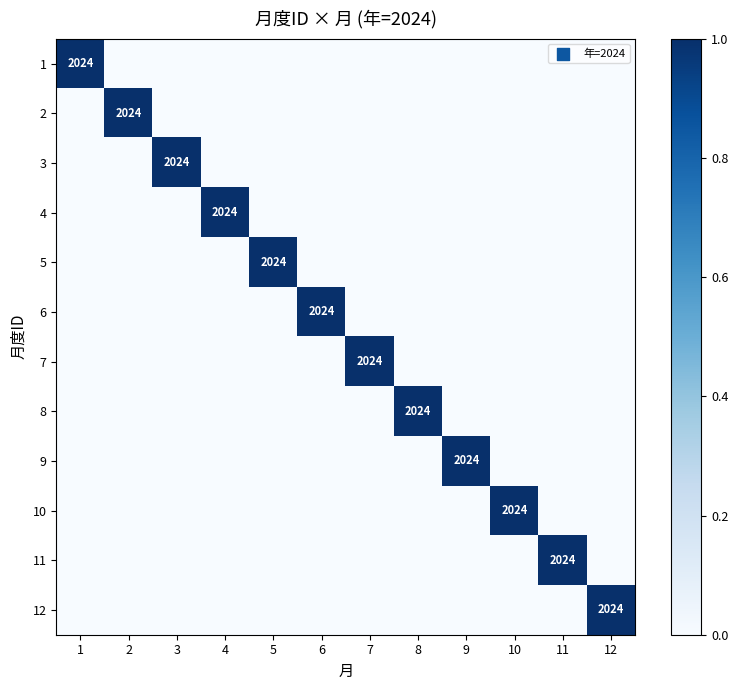

True or false: 10 has a value of 1297 at 10.

False